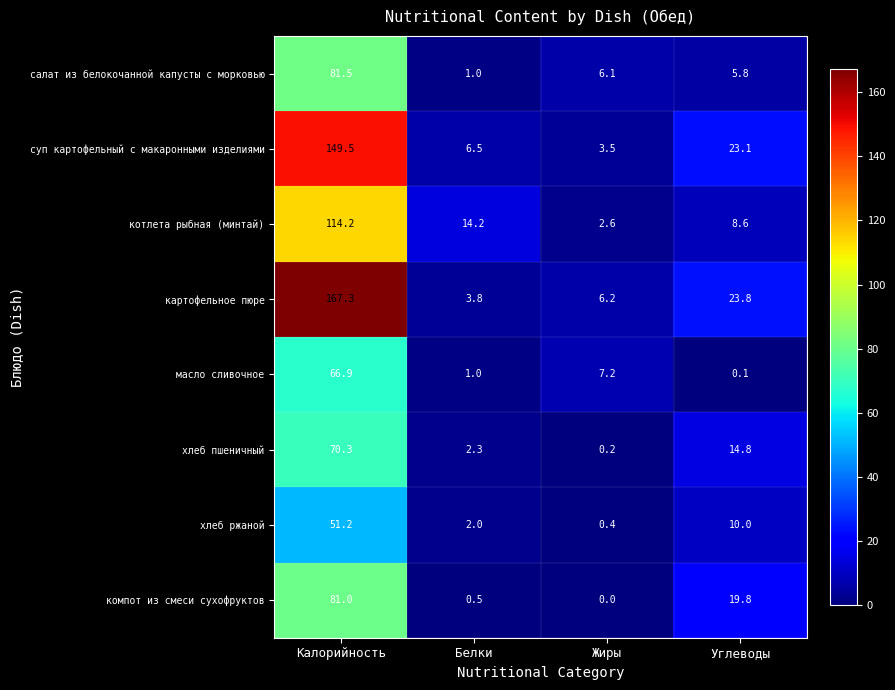

What is the difference between the second highest and minimum values in the котлета рыбная (минтай) series?

11.6